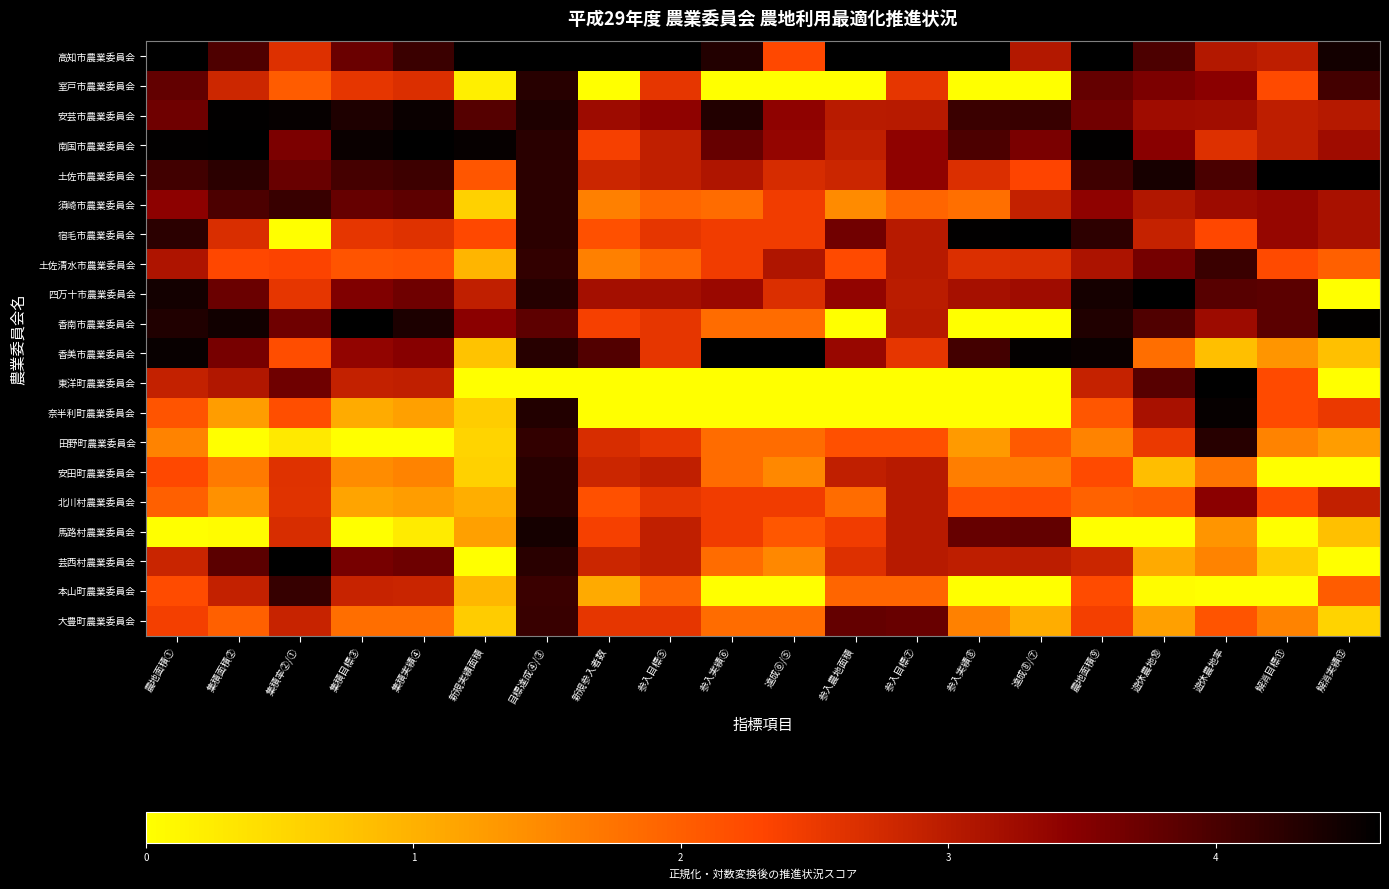

What is the greatest value displayed?

4.6